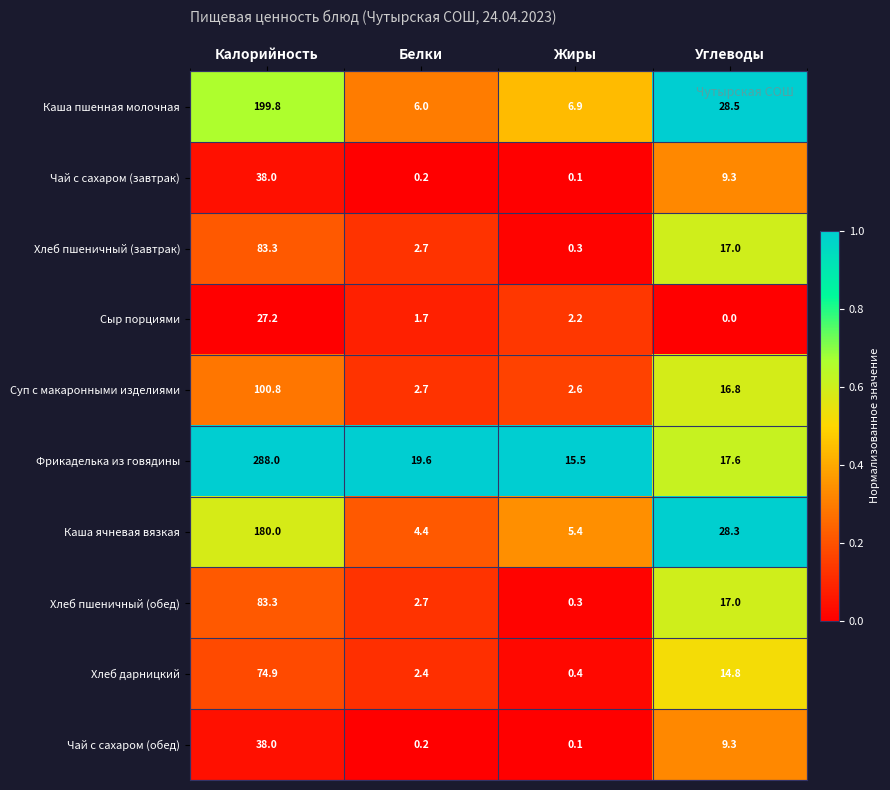

At which category is the sum across all series the highest?

Калорийность